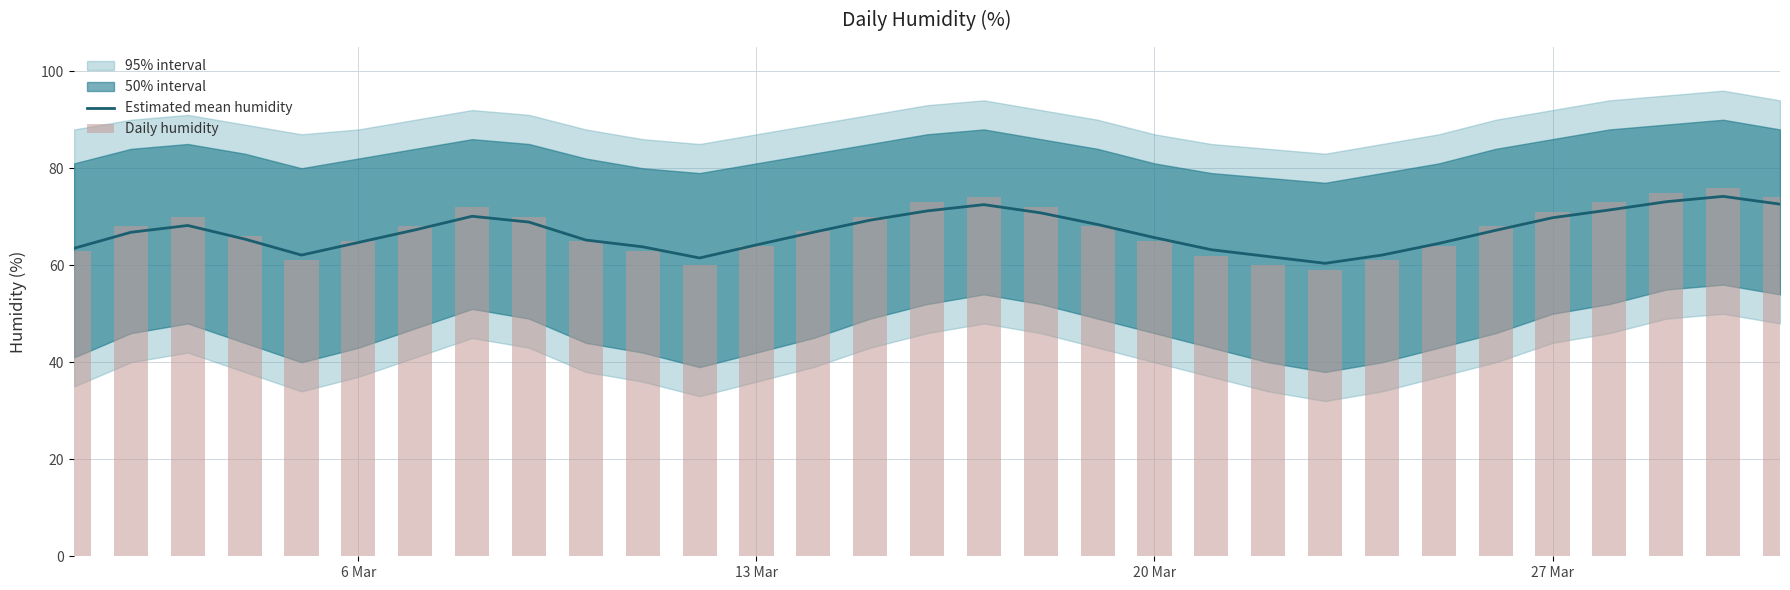

What is the smallest value displayed?

59.0